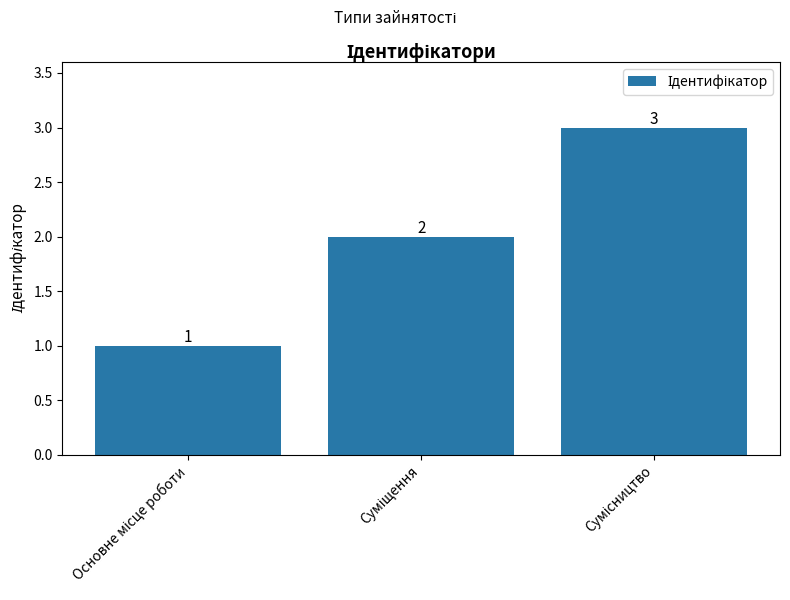

Reading left to right, extract all data points from this chart.

1	2	3